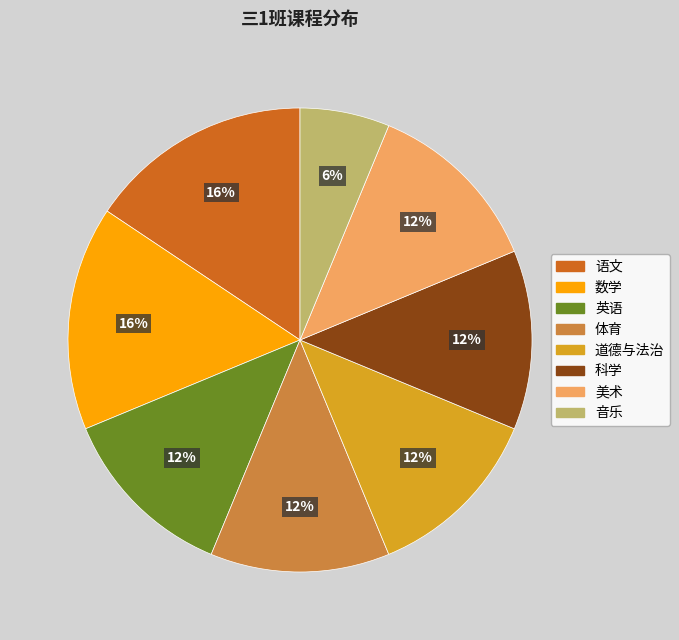

To the nearest percent, what is the average slice percentage?

12%